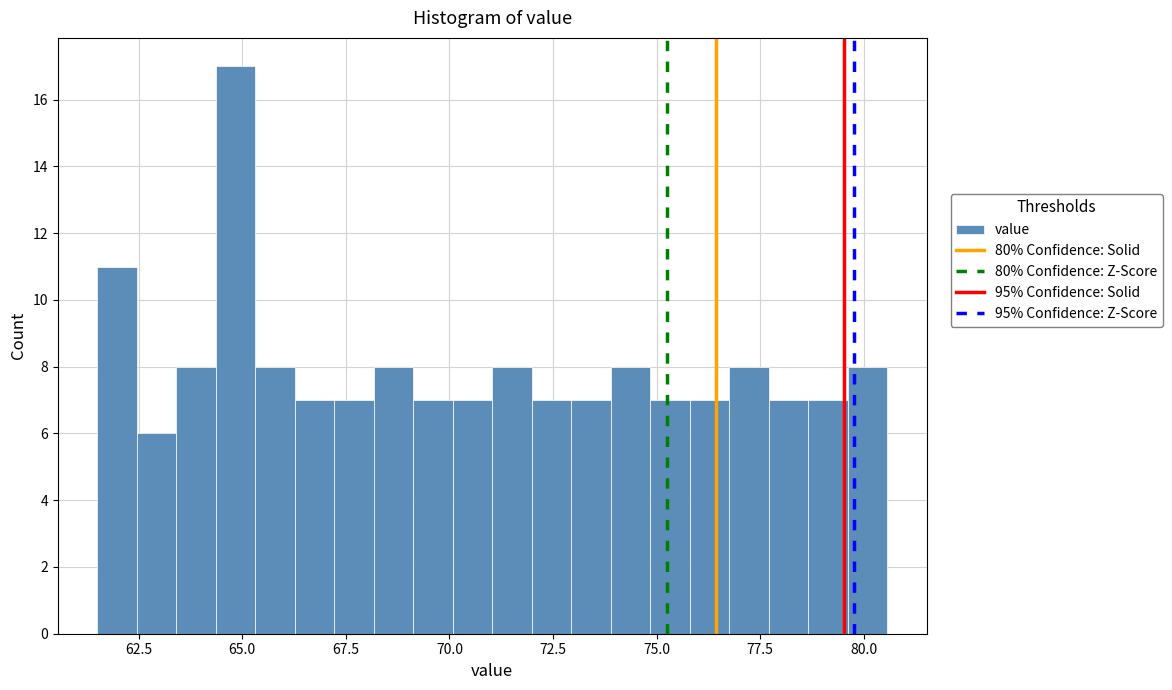

Around what value on the x-axis is the tallest bar? Give the approximate position of its centre, as read against the axis.

65.0